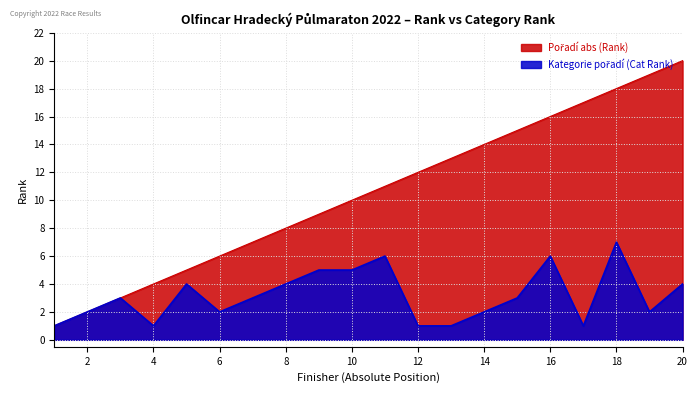

The value of Pořadí abs (Rank) at 14 is 22. True or false?

False